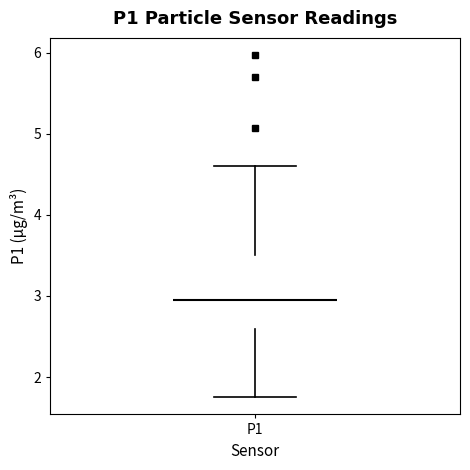

Read this box plot against the y-axis: the position of the median line, the range covered by the box, and the ends of both whiskers. The values are not printed on the chart, so give them approximately, as read against the axis.

median 3.0, box 2.6 to 3.5, whiskers 1.8 to 4.6